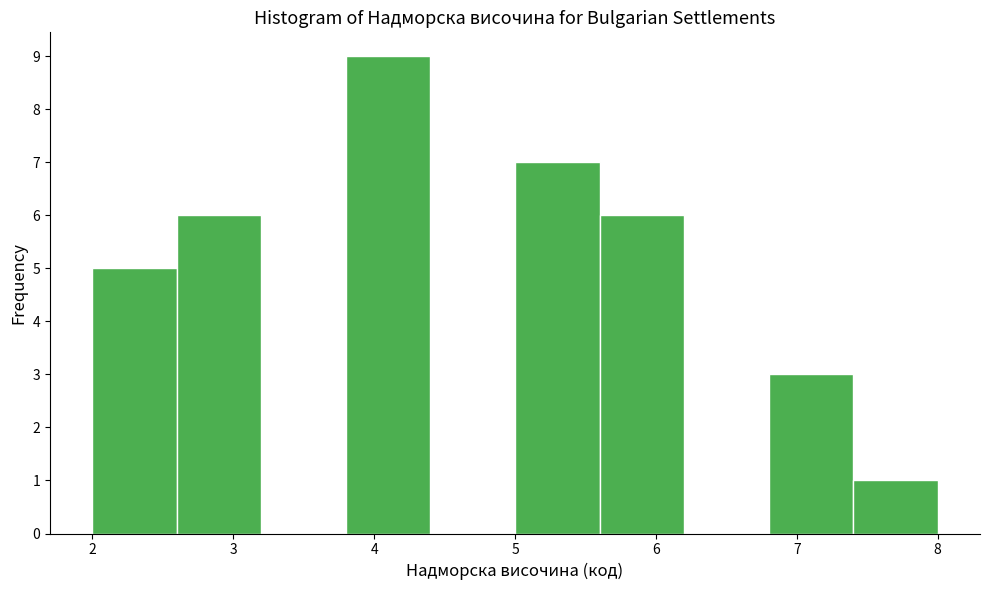

Over which range of the x-axis is the bar tallest?

3.8 to 4.4